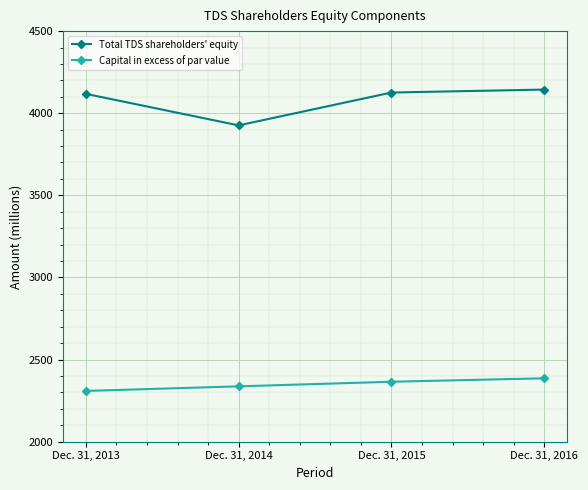

What is the value of the Capital in excess of par value point at the 1st from the left?

2309